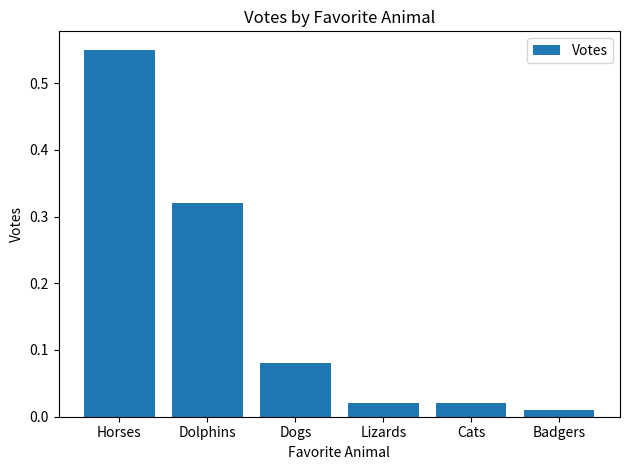

What position from the right is Badgers?

1